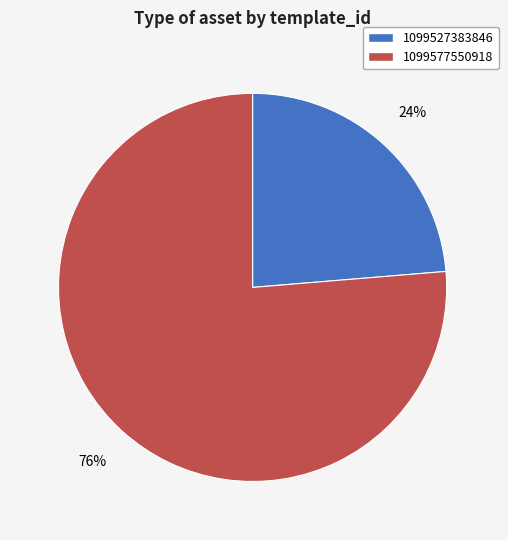

To the nearest percent, what is the average slice percentage?

50%